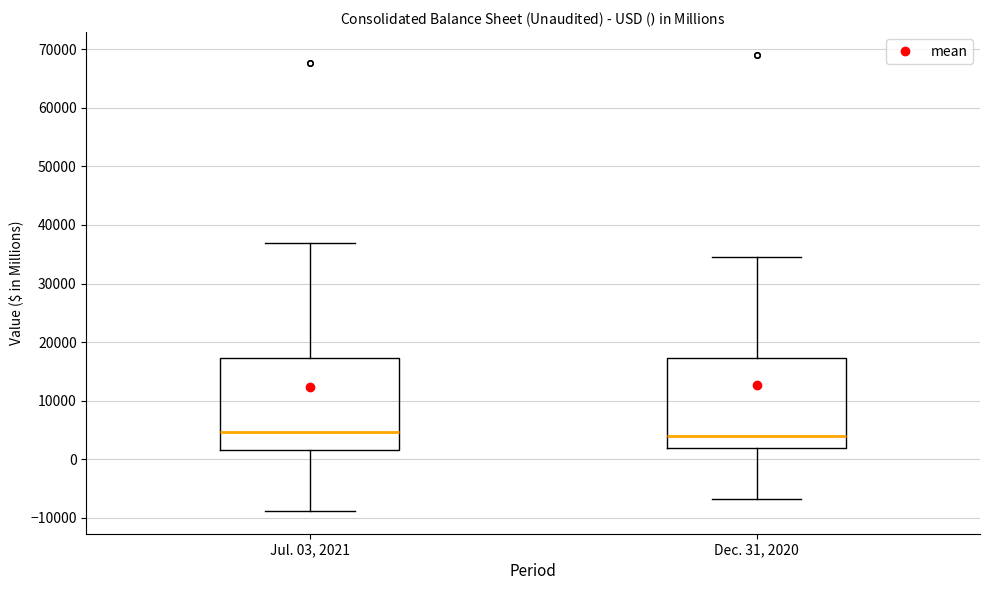

Where is the upper edge of the box for Jul. 03, 2021 on the y-axis? The values are not printed on the chart, so give them approximately, as read against the axis.

17000